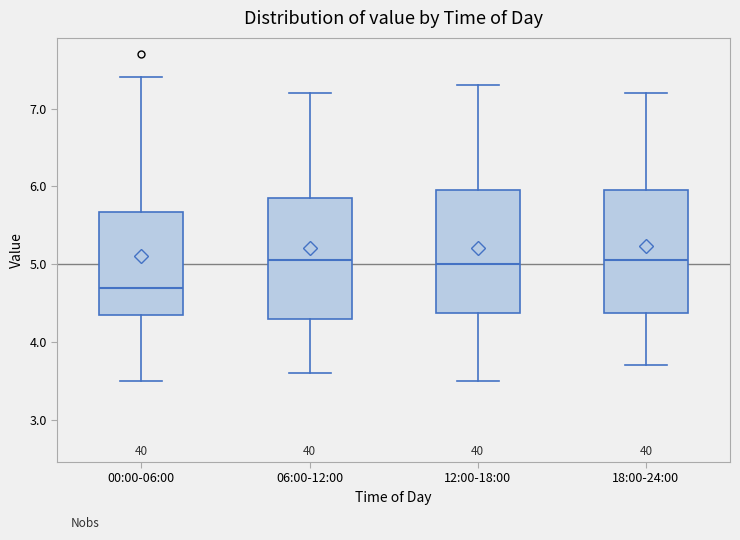

Reading left to right, transcribe this box plot: for each box, give where its median line is, the range the box spans, and where its two whiskers end, as read against the y-axis. The values are not printed on the chart, so give them approximately, as read against the axis.

00:00-06:00: median 4.7, box 4.4 to 5.7, whiskers 3.5 to 7.4
06:00-12:00: median 5.1, box 4.3 to 5.9, whiskers 3.6 to 7.2
12:00-18:00: median 5.0, box 4.4 to 6.0, whiskers 3.5 to 7.3
18:00-24:00: median 5.1, box 4.4 to 6.0, whiskers 3.7 to 7.2